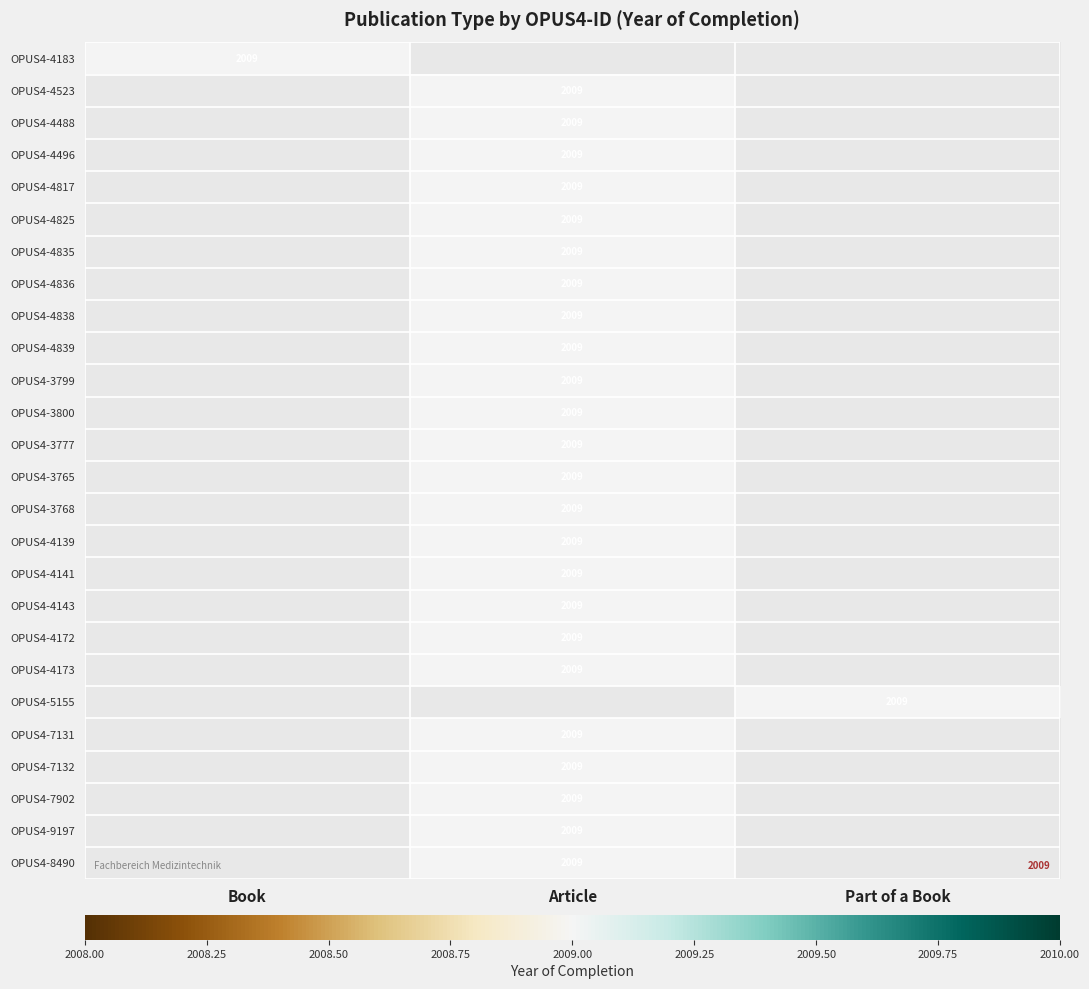

What is the sum of all OPUS4-9197 values?

2009